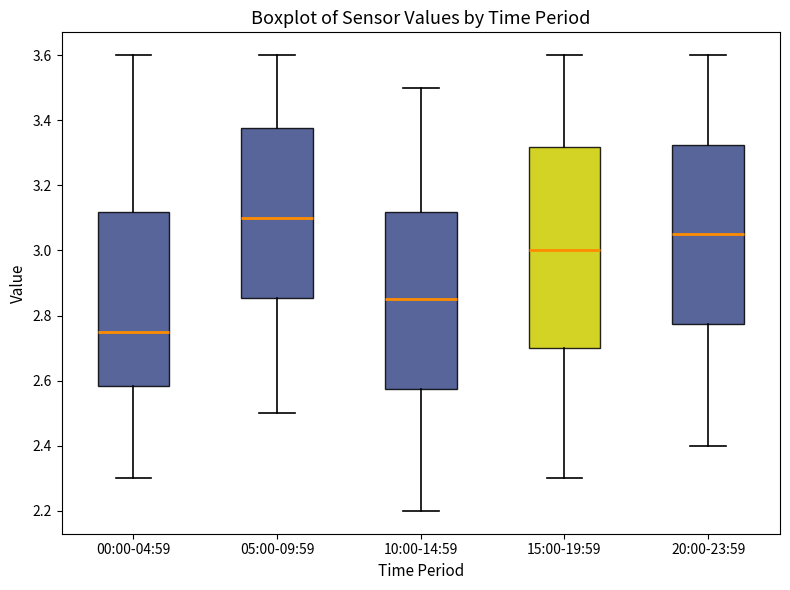

Where is the lower edge of the box for 20:00-23:59 on the y-axis? The values are not printed on the chart, so give them approximately, as read against the axis.

2.78